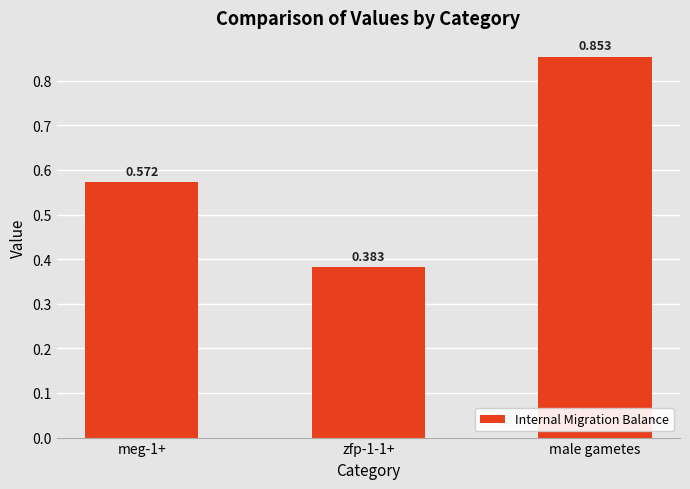

What is the change in value from zfp-1-1+ to male gametes?

+0.5